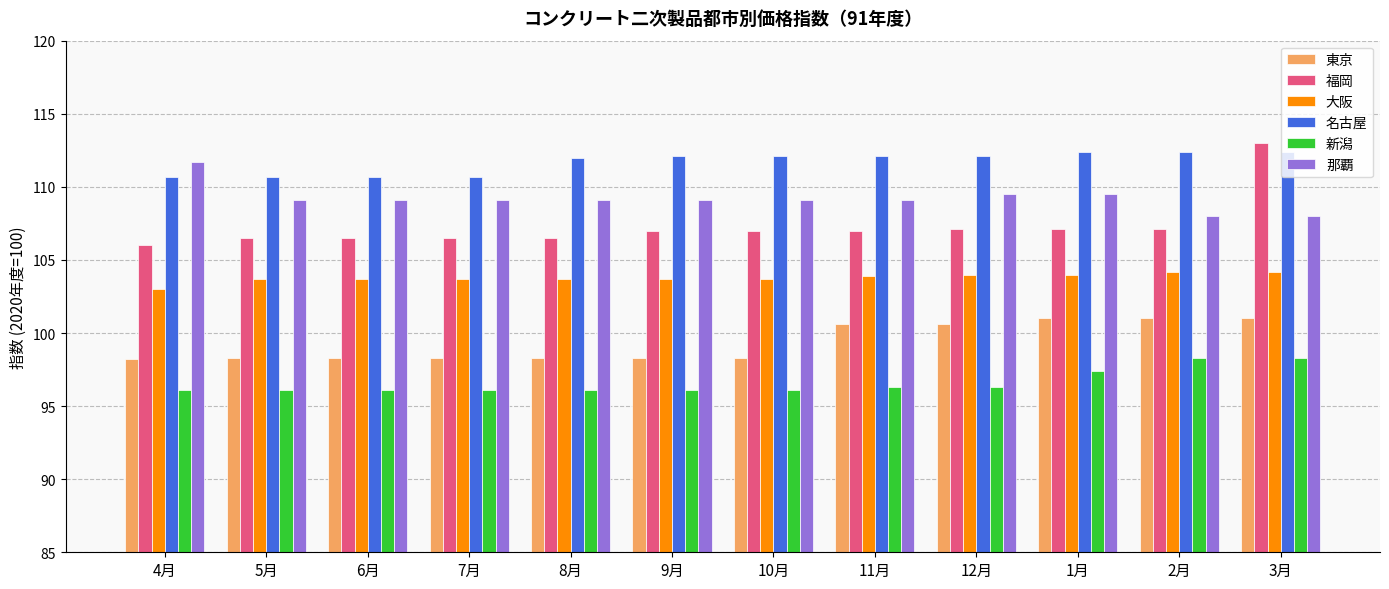

What is the maximum value shown in the chart?

113.0